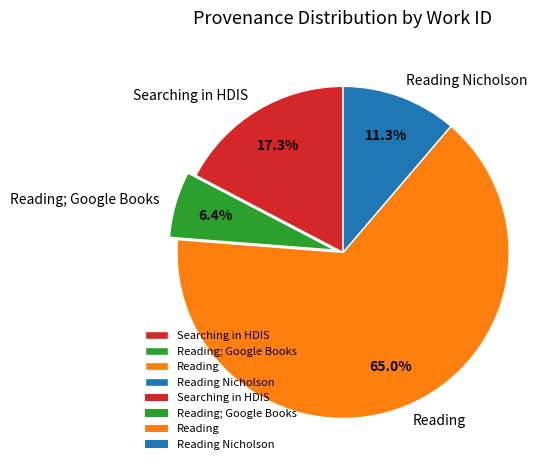

Which category has the smallest portion of the pie?

Reading; Google Books